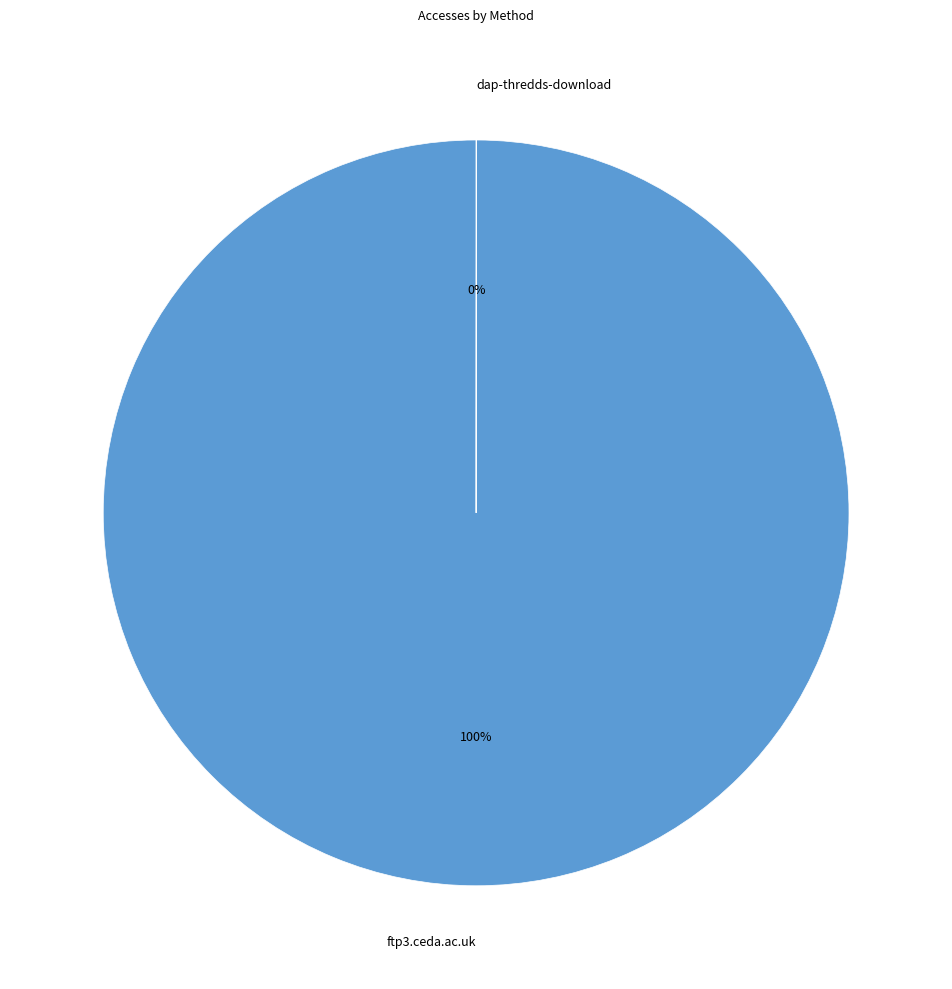

True or false: ftp3.ceda.ac.uk accounts for 100% of the total.

True